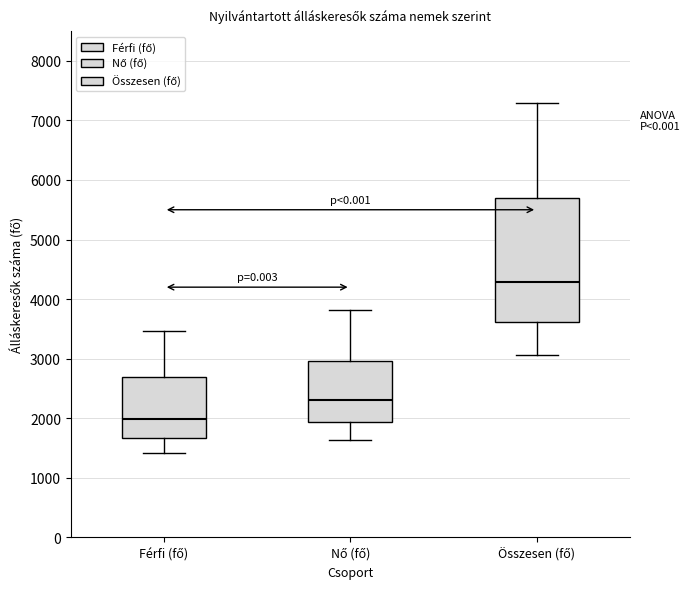

Where is the lower edge of the box for Összesen (fő) on the y-axis? The values are not printed on the chart, so give them approximately, as read against the axis.

3600